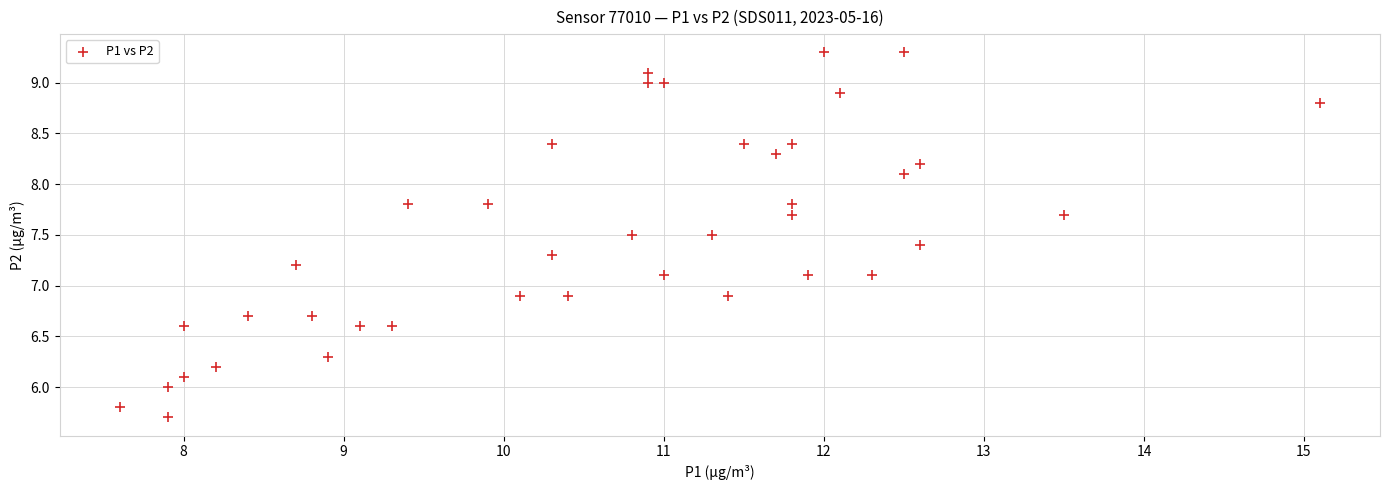

What is the range of Y values (max minus min)?

3.6